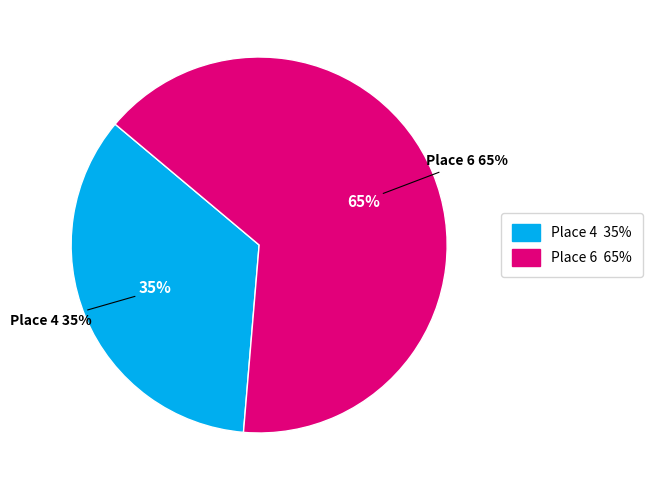

To the nearest percent, what percentage of the pie is Place 4?

35%